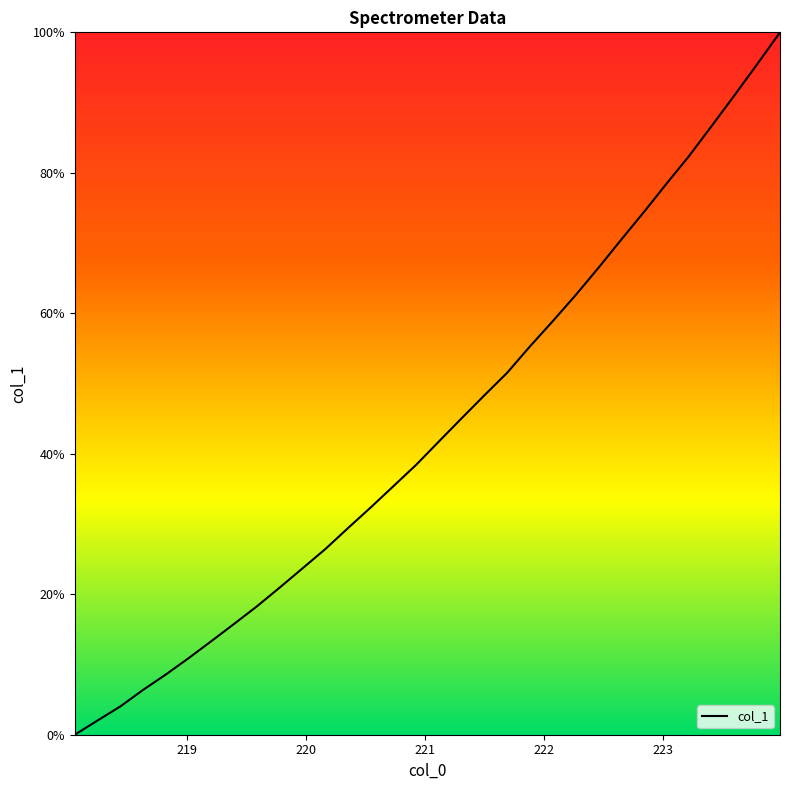

What is the greatest value displayed?

100.0